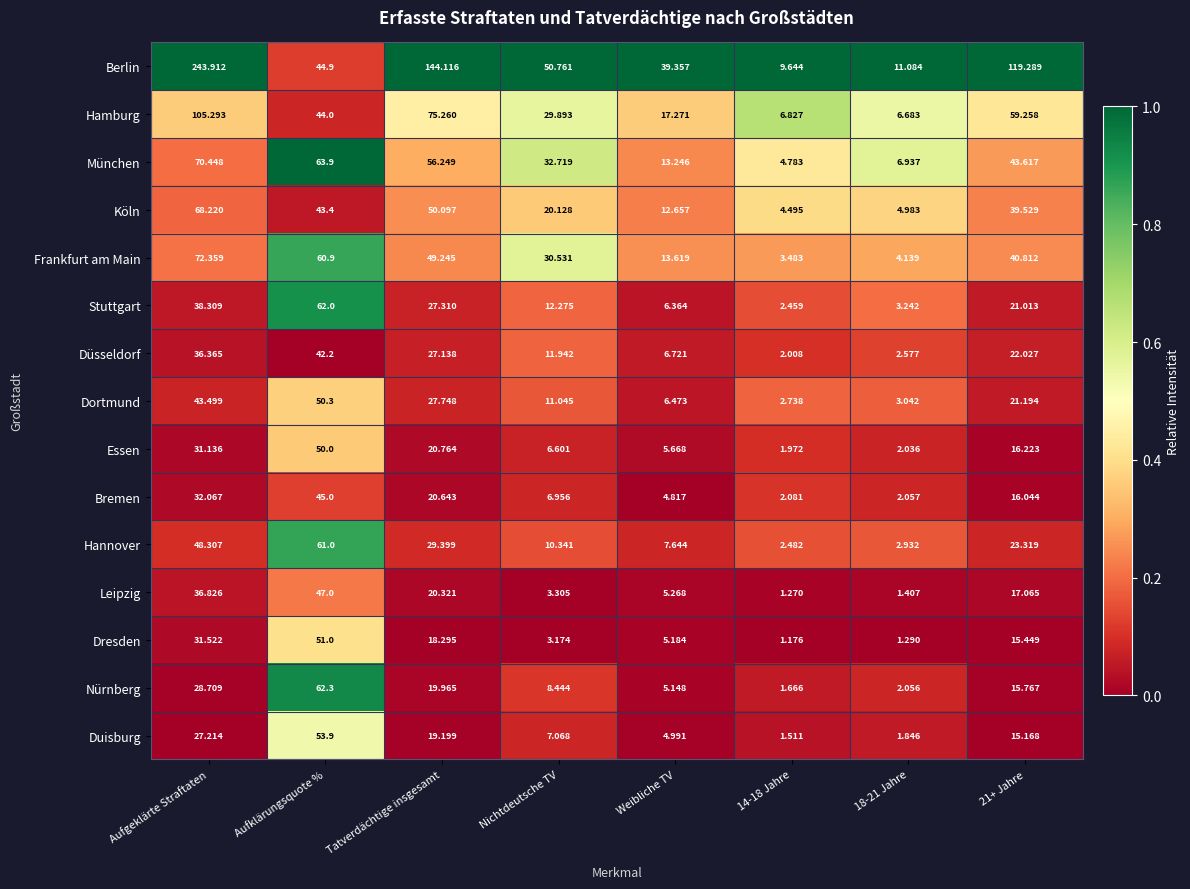

At which label does München reach its peak?

Aufgeklärte Straftaten